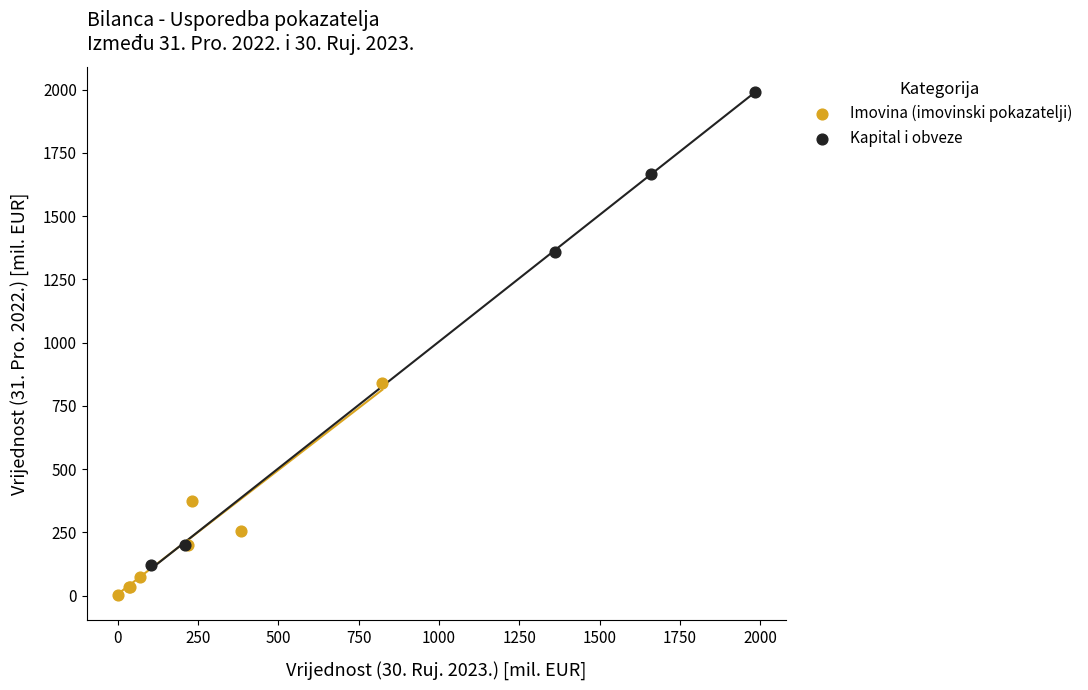

Which series has the widest spread of Y values?

Kapital i obveze